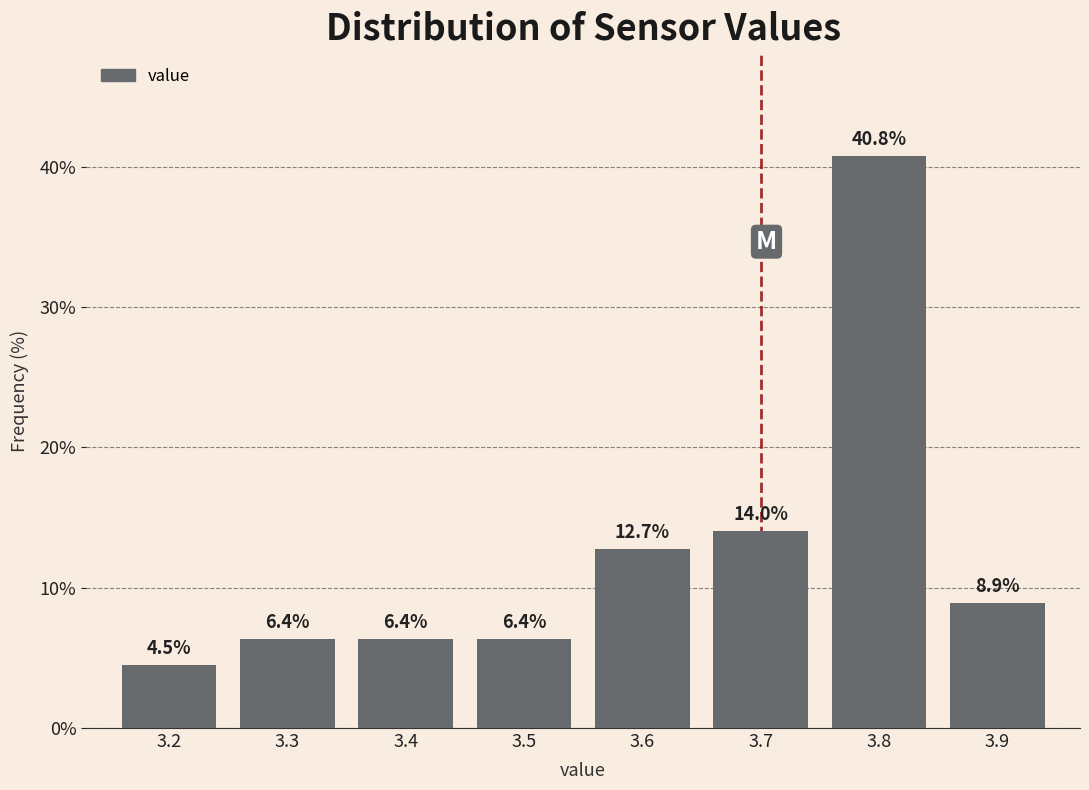

Reading left to right, transcribe this chart: for each bar, give the range it covers on the x-axis and its height.

3.15 to 3.25: 4.5
3.25 to 3.35: 6.4
3.35 to 3.45: 6.4
3.45 to 3.55: 6.4
3.55 to 3.65: 12.7
3.65 to 3.75: 14.0
3.75 to 3.85: 40.8
3.85 to 3.95: 8.9